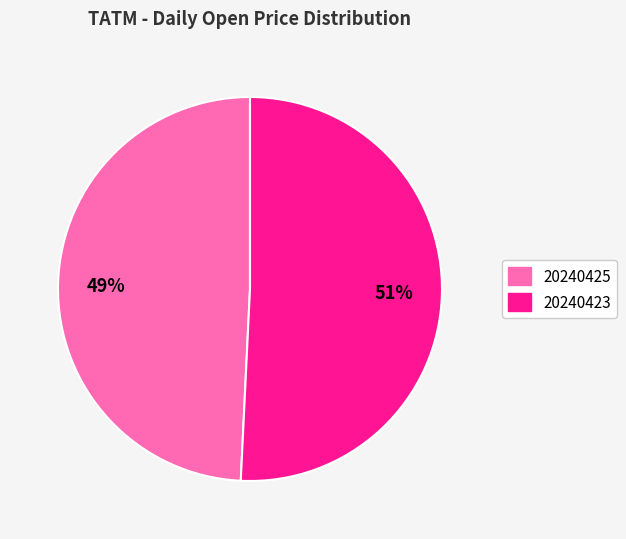

Which category has the biggest portion of the pie?

20240423